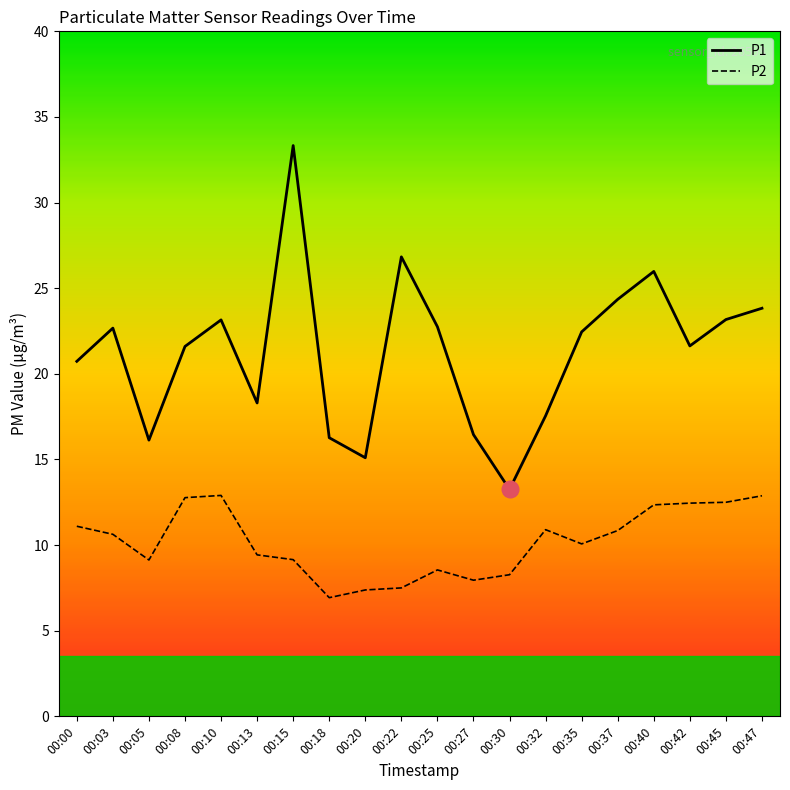

True or false: P2 and P1 cross at least once.

False